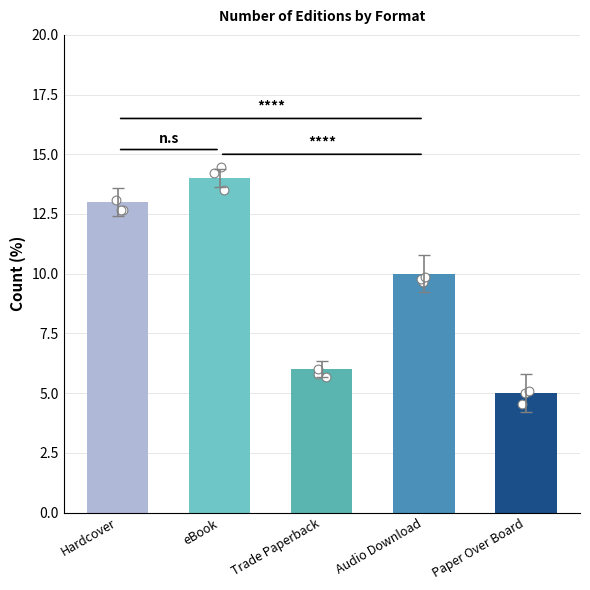

Which series has the largest Y range (max minus min)?

eBook